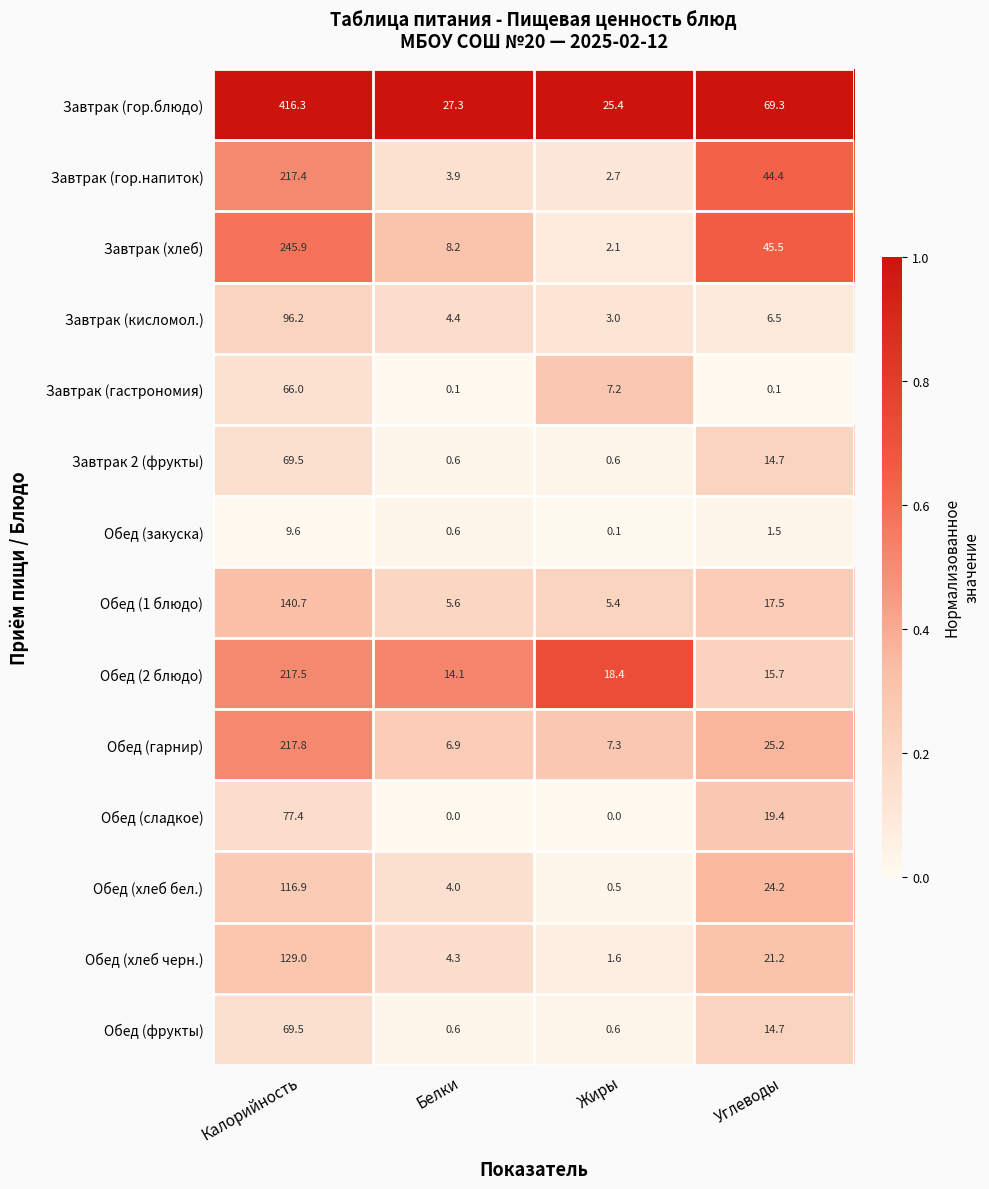

What is the difference between the second highest and second lowest values in the Обед (закуска) series?

0.9